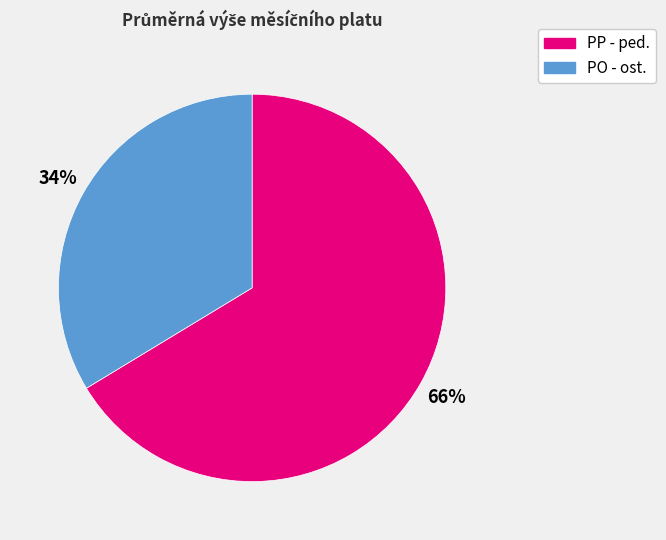

What is the ratio of the value at PO - ost. to the value at PP - ped.?

0.5